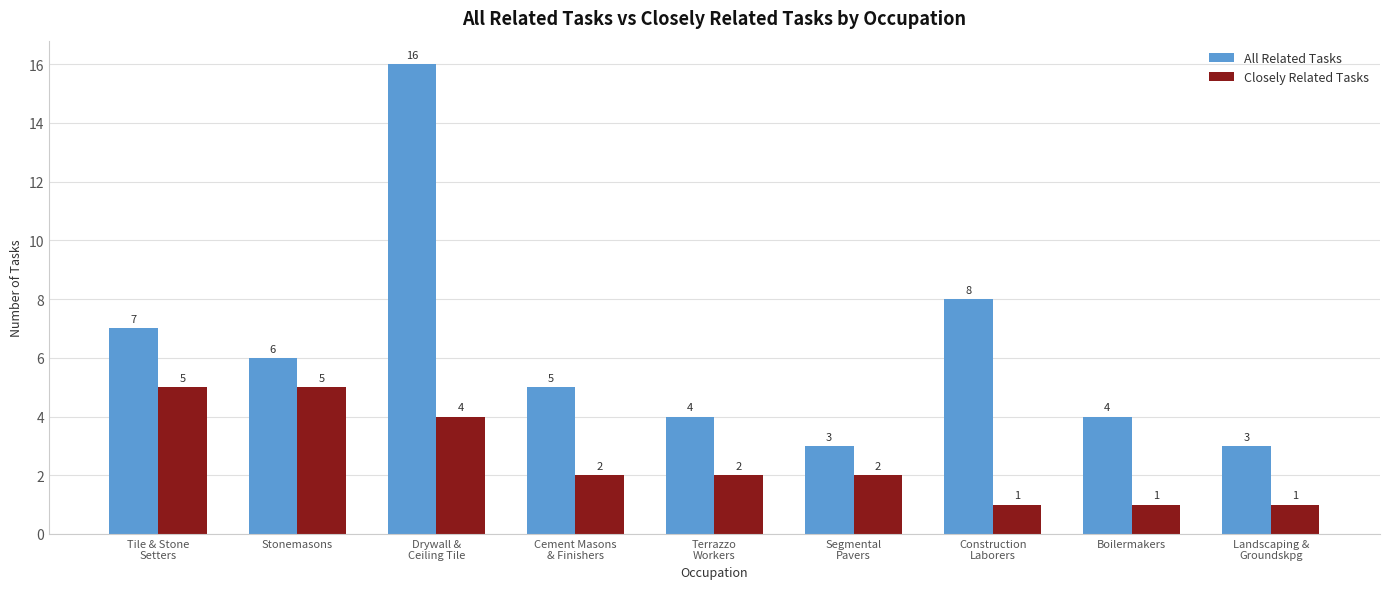

At which label does Closely Related Tasks first exceed 2?

Tile & Stone
Setters